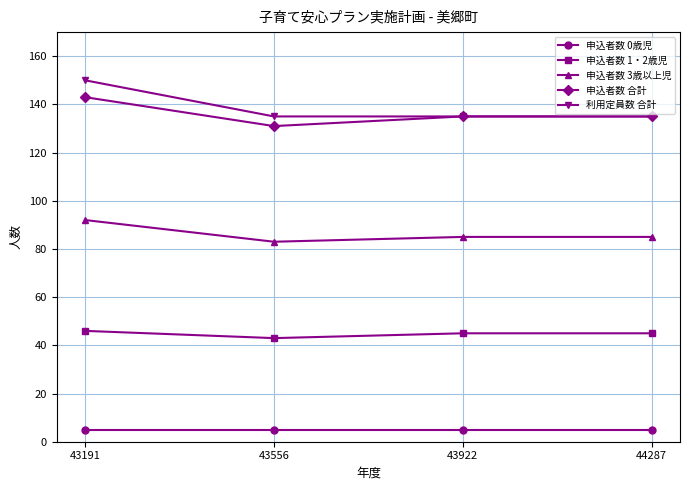

Which category has the highest value across all series?

43191